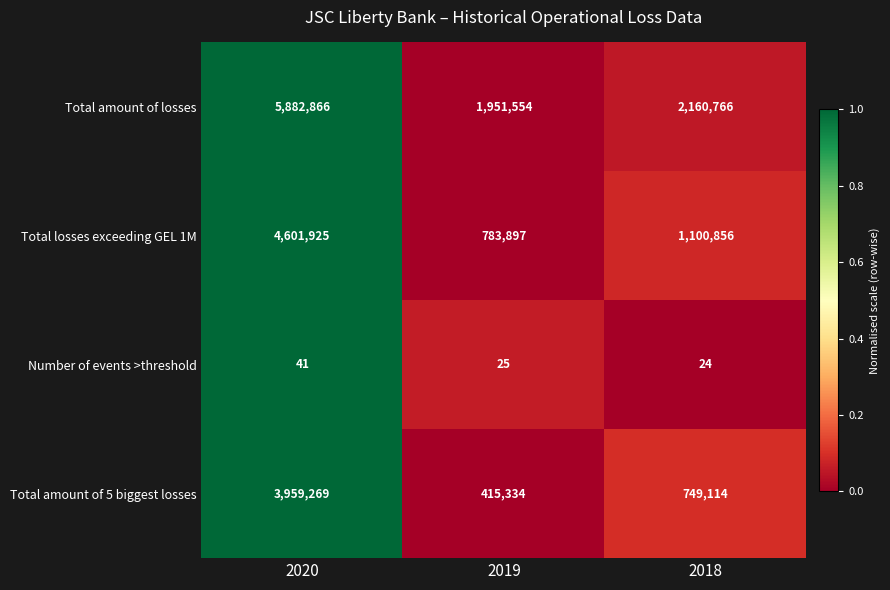

Reading left to right, transcribe all the data shown in this chart.

Total amount of losses: 5882866	1951554	2160766
Total losses exceeding GEL 1M: 4601925	783897	1100856
Number of events >threshold: 41	25	24
Total amount of 5 biggest losses: 3959269	415334	749114